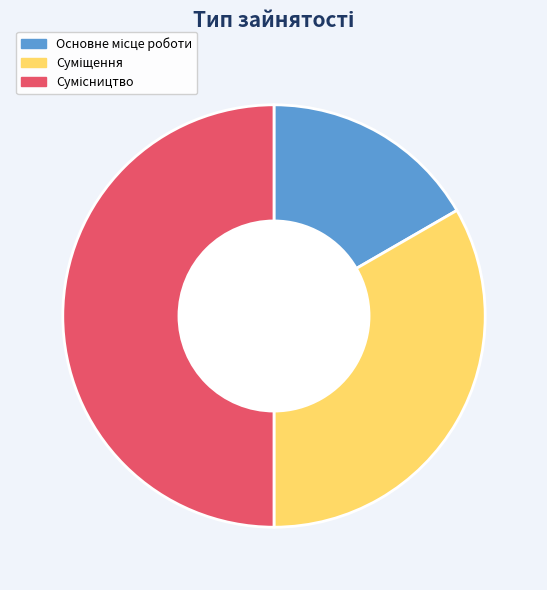

To the nearest percent, what is the combined percentage of Сумісництво and Основне місце роботи?

67%